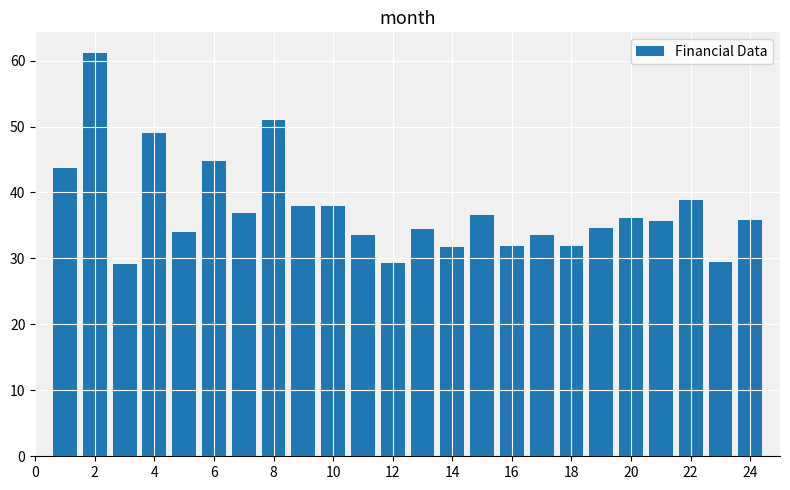

Are the bars horizontal?

No